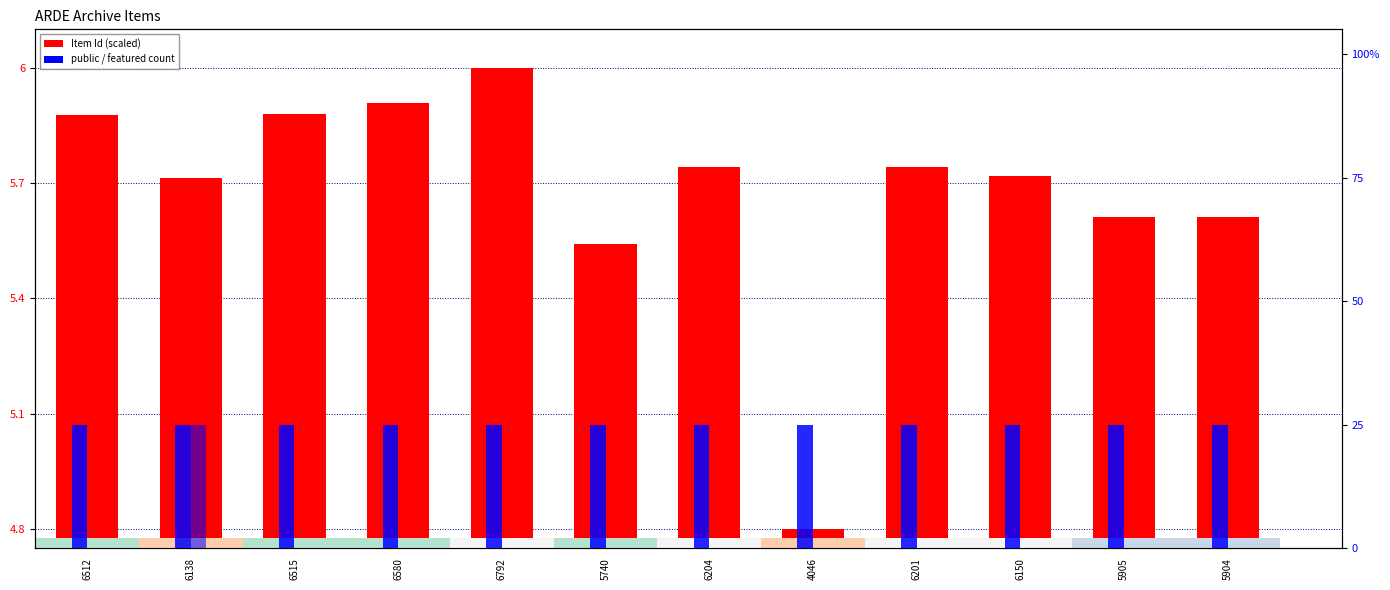

Which series has the largest range (max minus min)?

featured